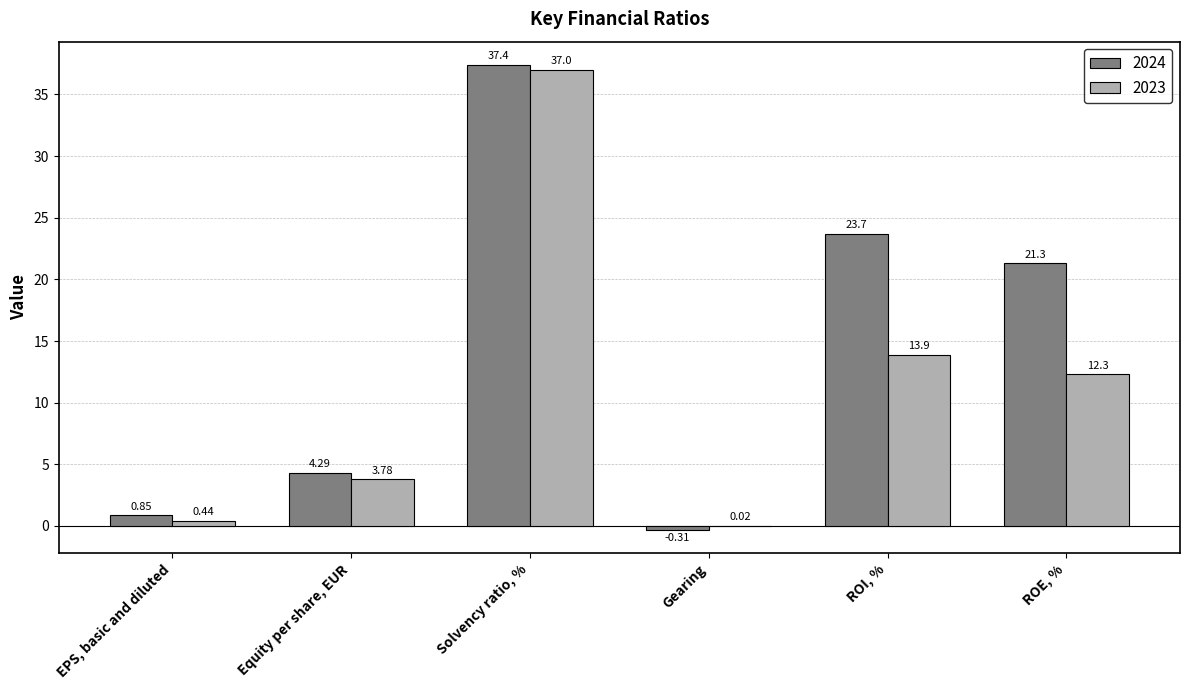

Which series has the largest total across all categories?

2024